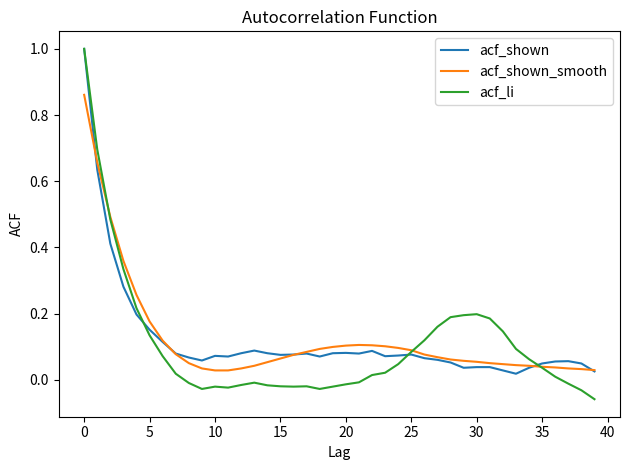

Which series has the widest spread of values?

acf_li